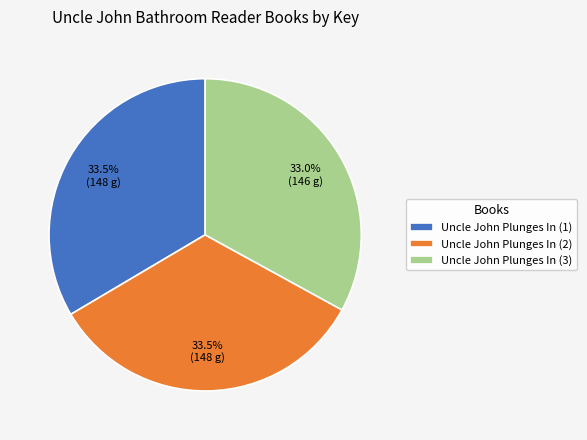

Does any single category account for the majority?

No